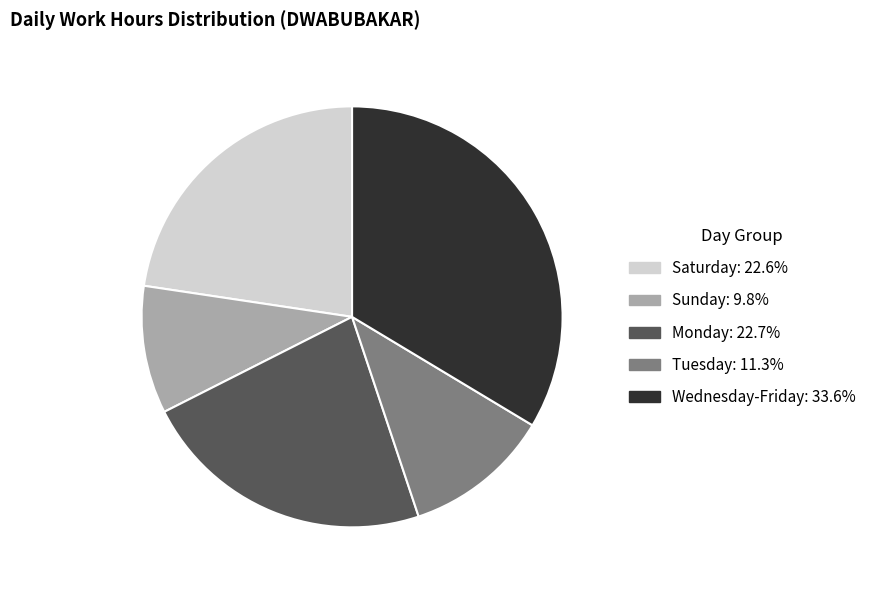

Combined, do Tuesday: 11.3% and Wednesday-Friday: 33.6% account for over 50%?

No